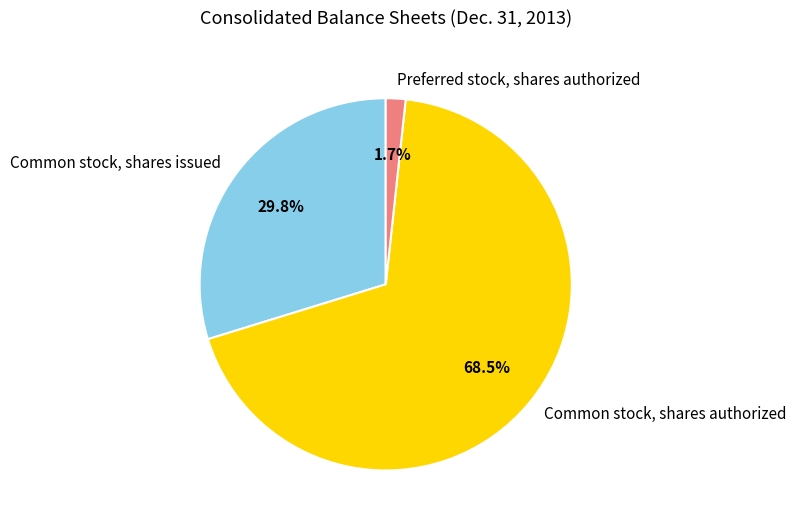

Is there any slice that represents more than half of the pie?

Yes